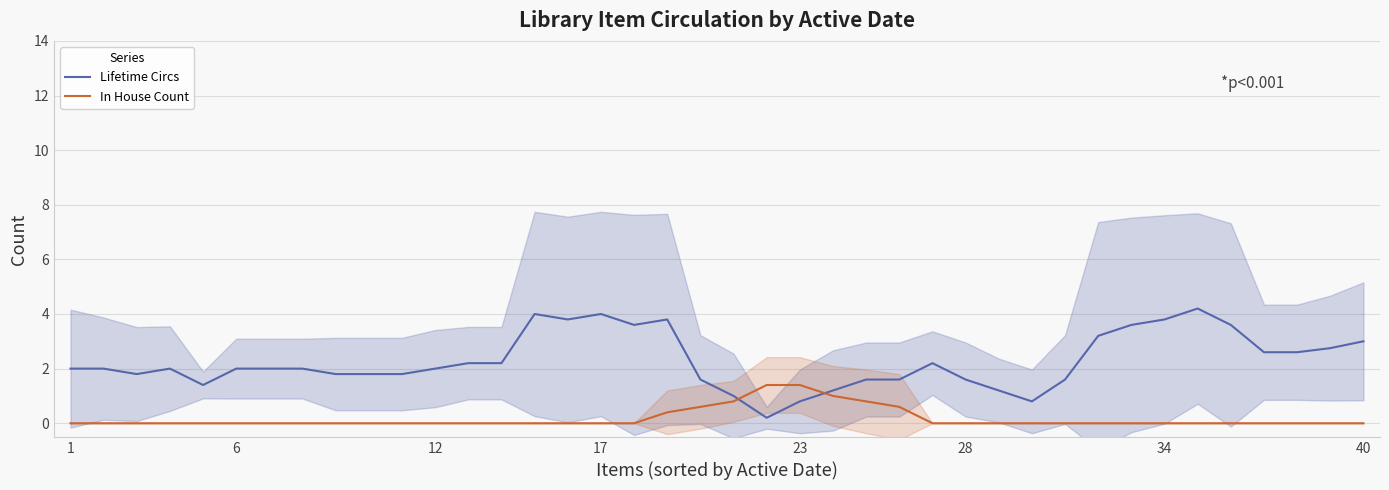

What is the sum of all In House Count values?

7.0